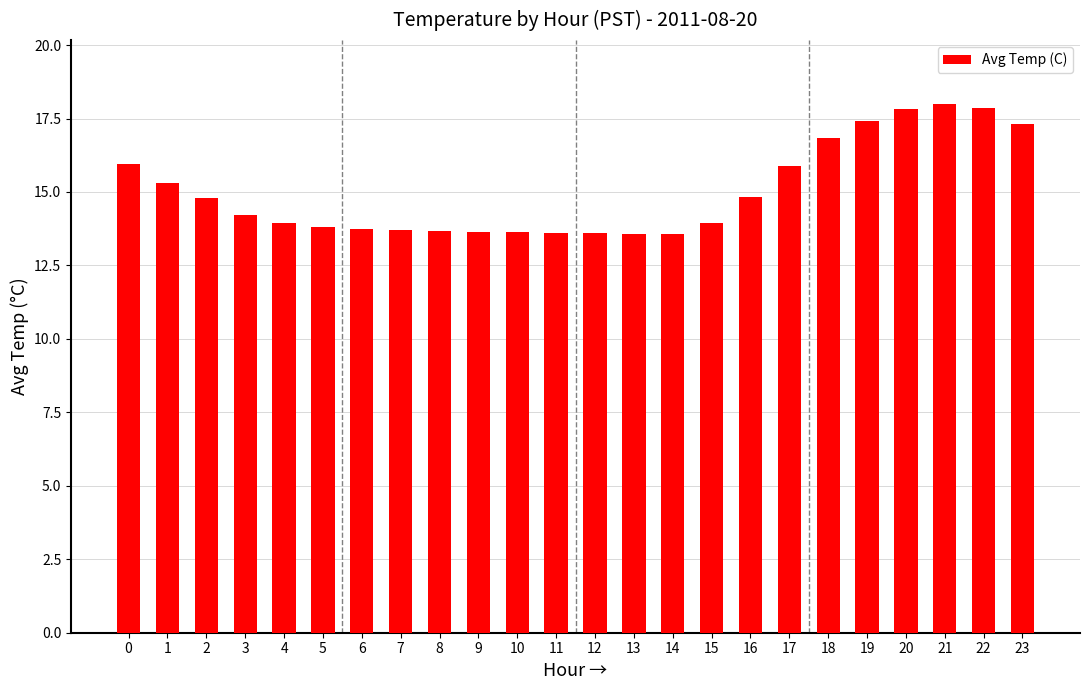

How many categories are shown in the chart?

24